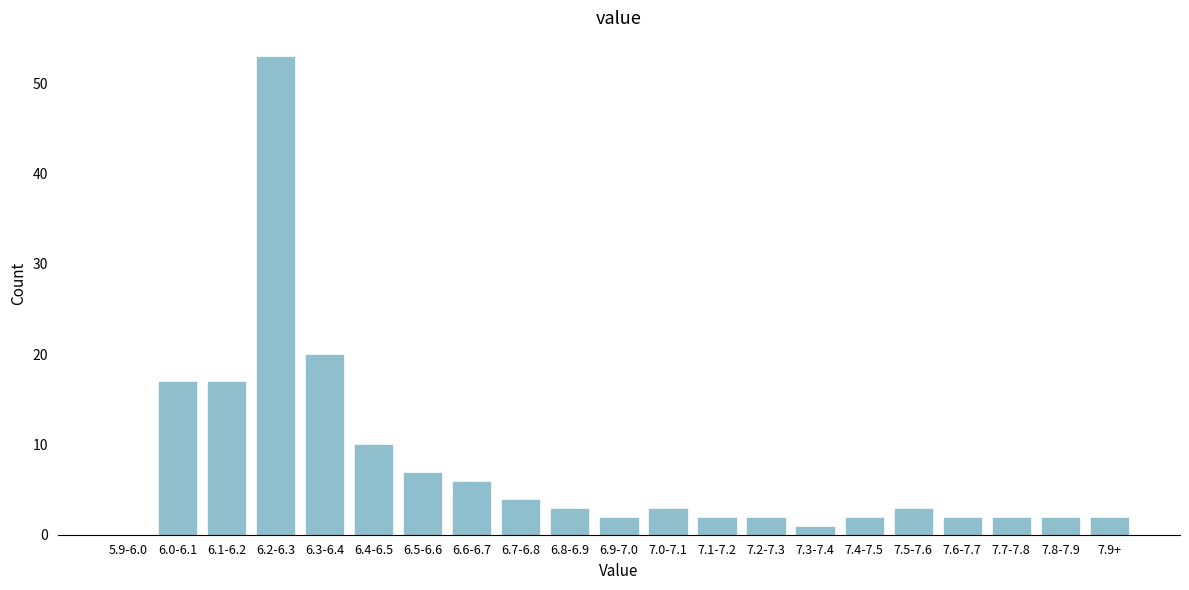

Reading left to right, list all the values displayed in this chart.

5.9-6.0=0	6.0-6.1=17	6.1-6.2=17	6.2-6.3=53	6.3-6.4=20	6.4-6.5=10	6.5-6.6=7	6.6-6.7=6	6.7-6.8=4	6.8-6.9=3	6.9-7.0=2	7.0-7.1=3	7.1-7.2=2	7.2-7.3=2	7.3-7.4=1	7.4-7.5=2	7.5-7.6=3	7.6-7.7=2	7.7-7.8=2	7.8-7.9=2	7.9+=2